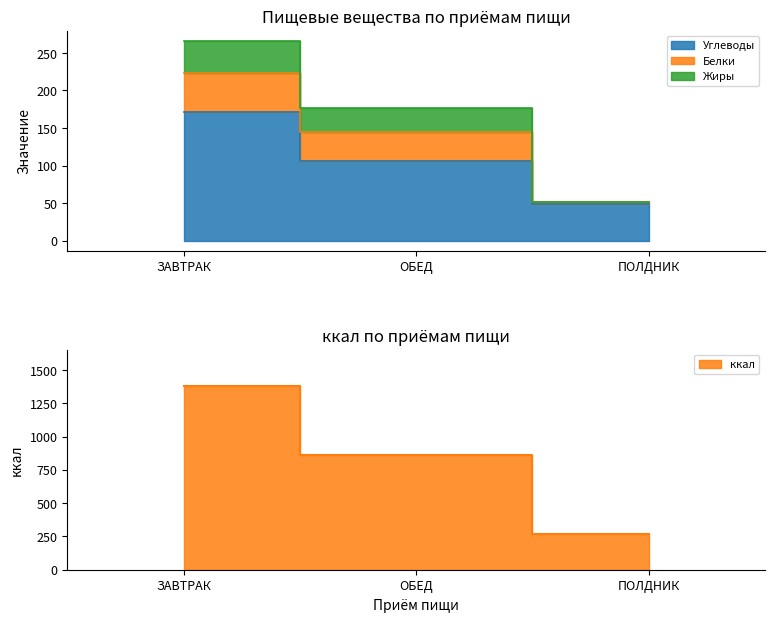

Where does the Углеводы series first go above 106?

ЗАВТРАК